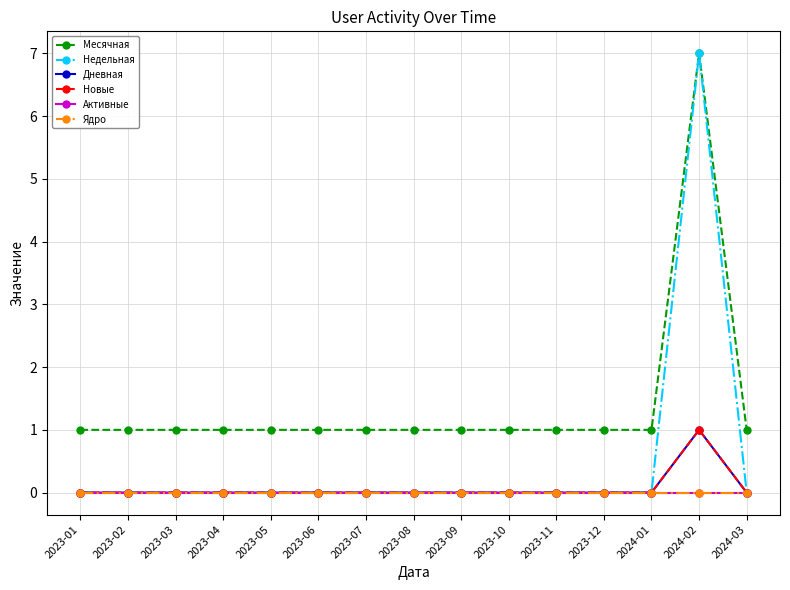

How many Новые values are between 0 and 1?

15